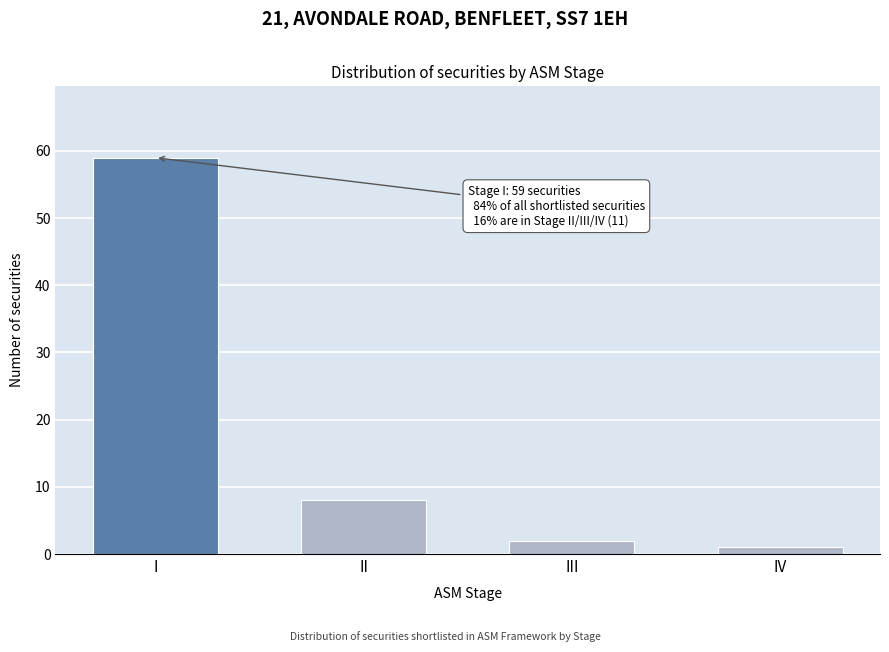

Reading left to right, what are all the values shown in this chart?

I=59	II=8	III=2	IV=1